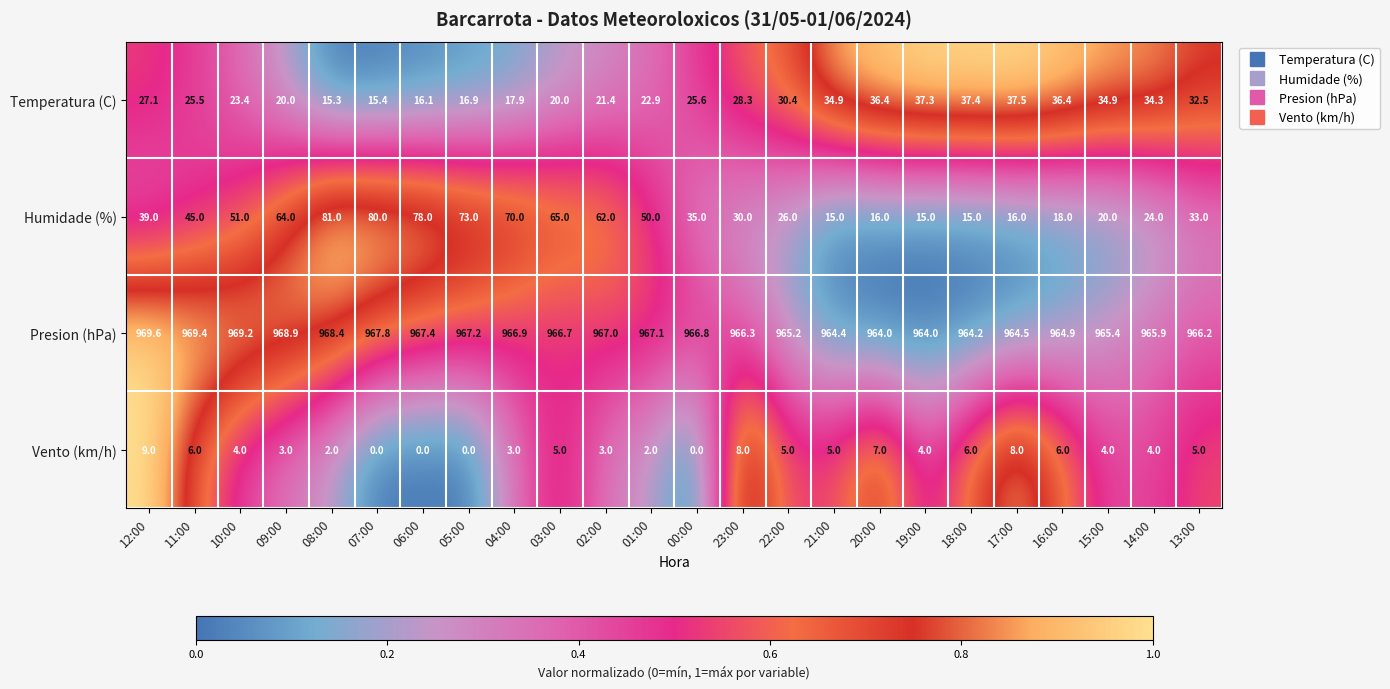

At which label does Temperatura (C) first exceed 27?

12:00